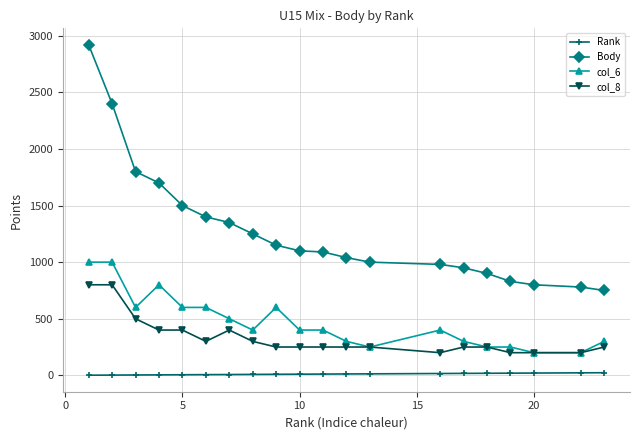

Which series has the largest total across all categories?

Body